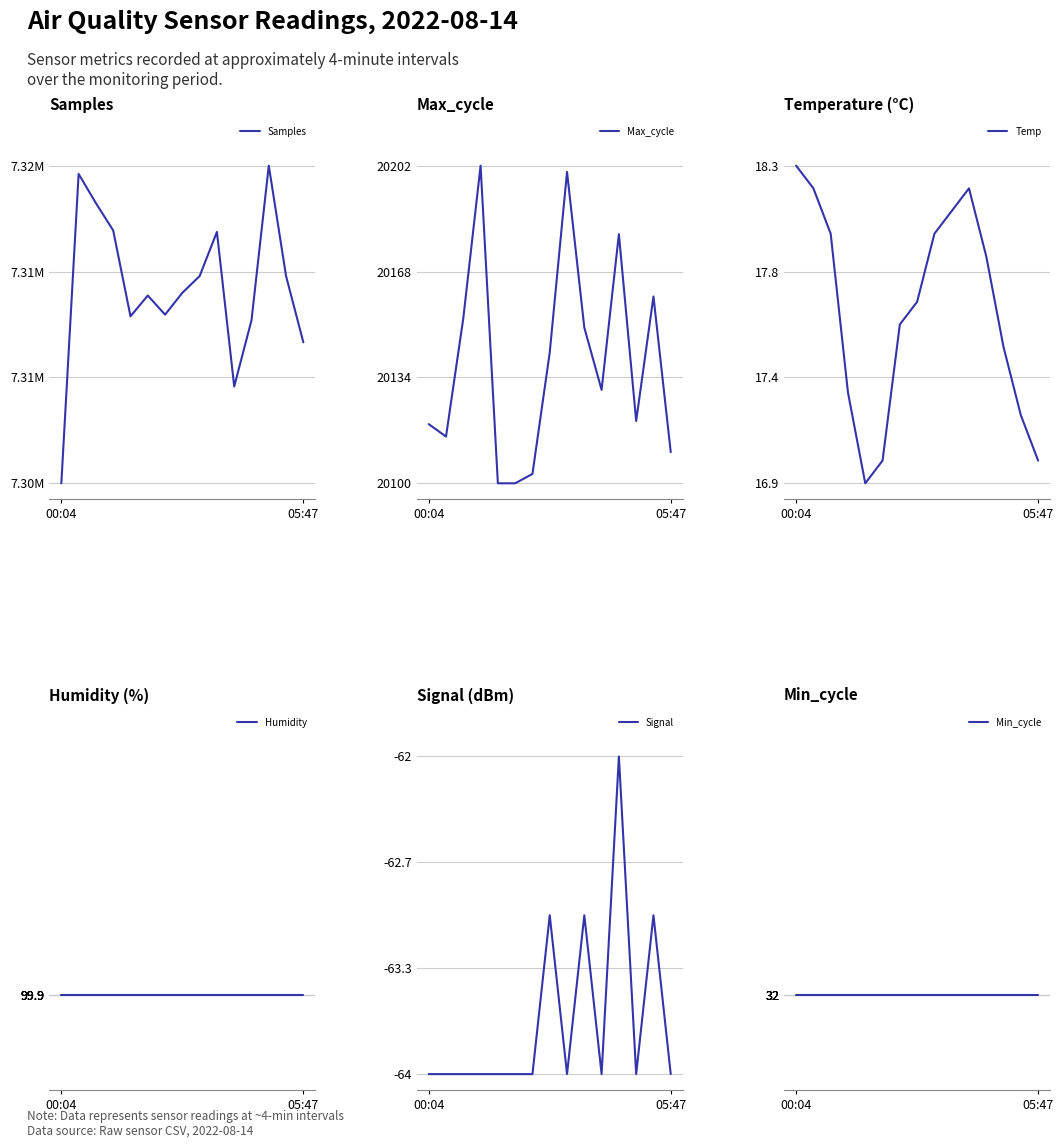

What is the highest value of the Max_cycle series?

20202